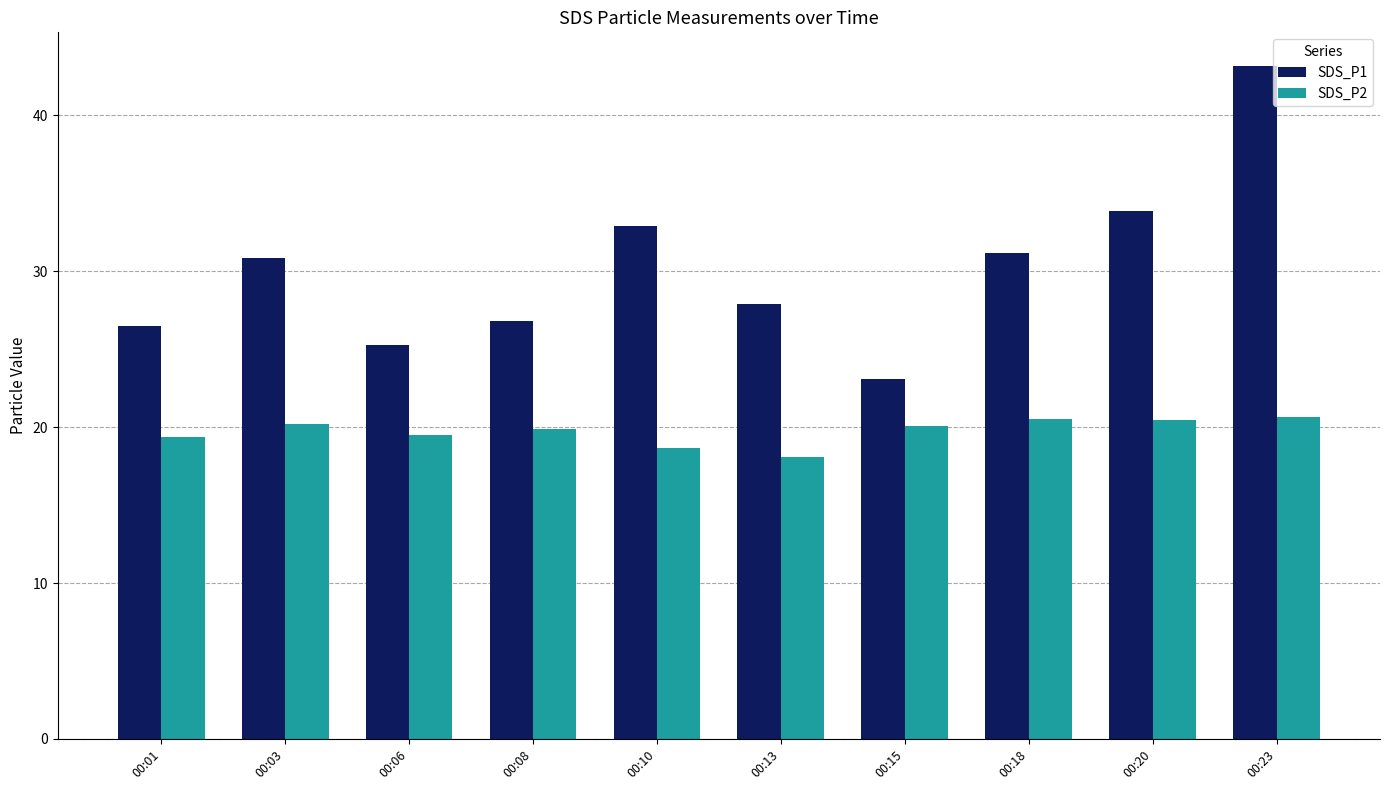

The SDS_P1 series shows 26.8 at 00:08. True or false?

True